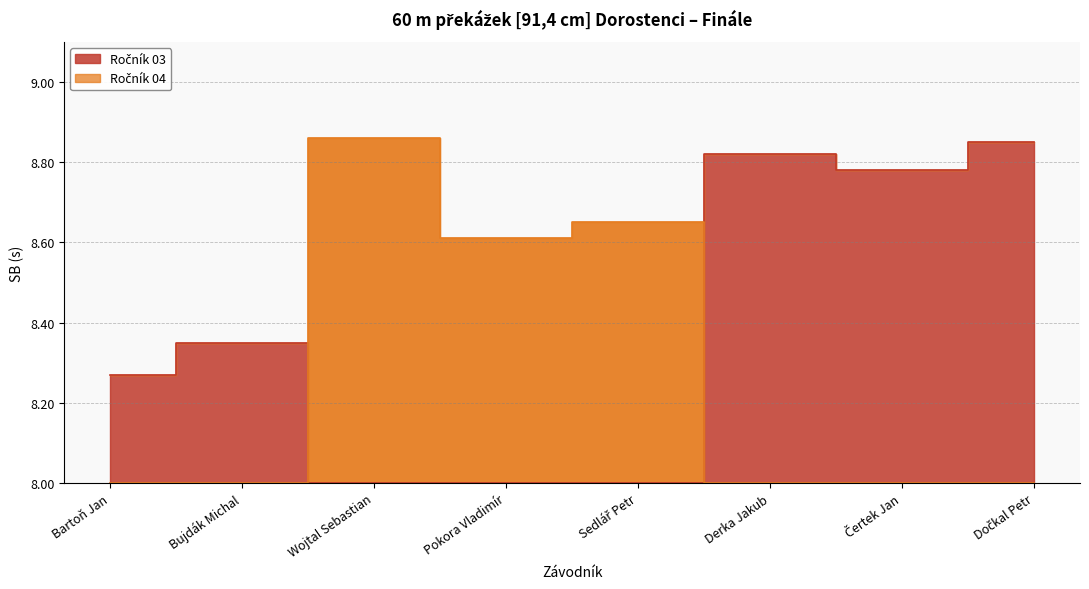

Rank the categories by value from lowest to highest.

Bartoň Jan, Bujdák Michal, Pokora Vladimír, Sedlář Petr, Čertek Jan, Derka Jakub, Dočkal Petr, Wojtal Sebastian